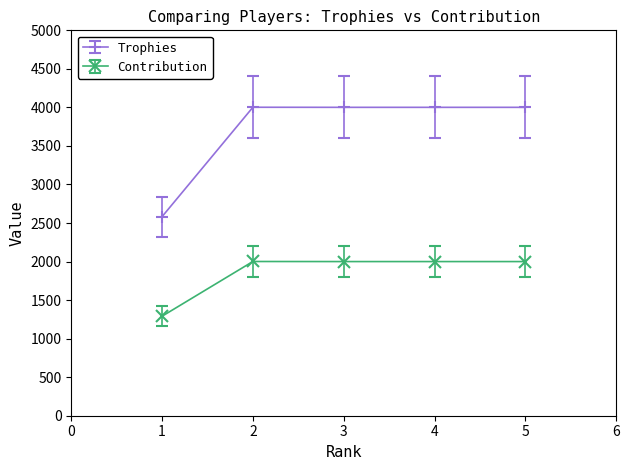

Is it true that Contribution equals 1349.4 at 2?

False